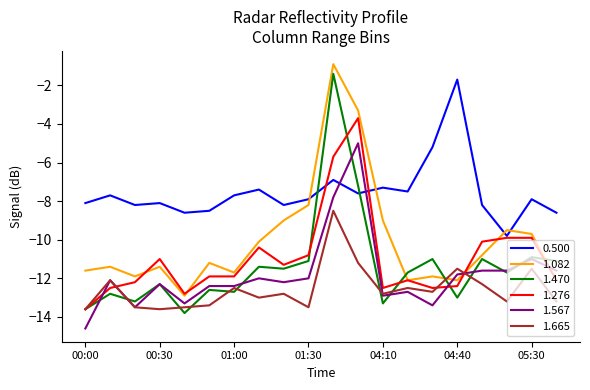

True or false: 1.665 and 0.500 intersect in this chart.

False